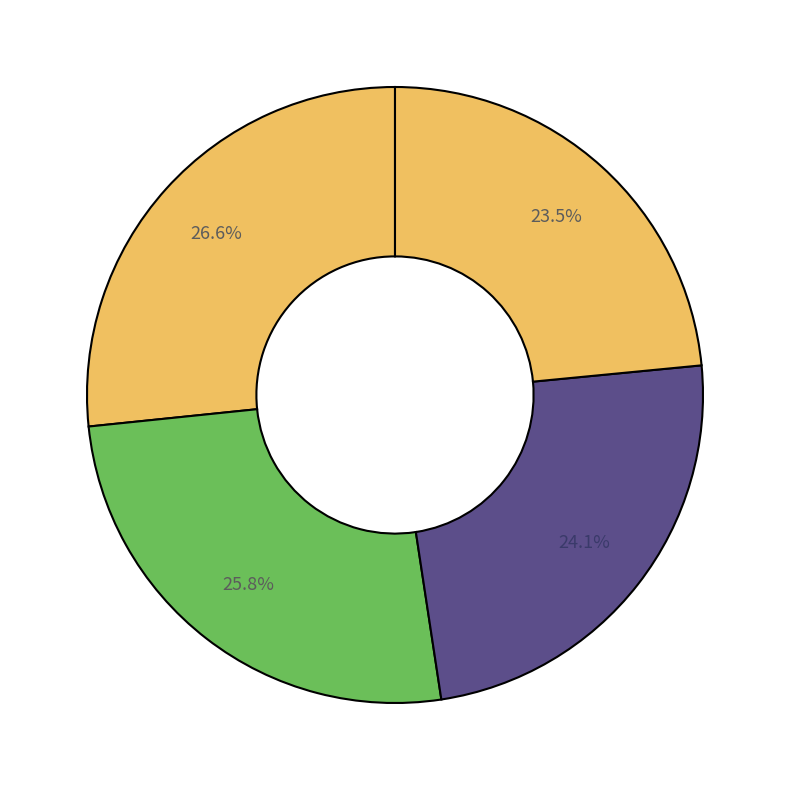

Count the number of slices in the pie.

4